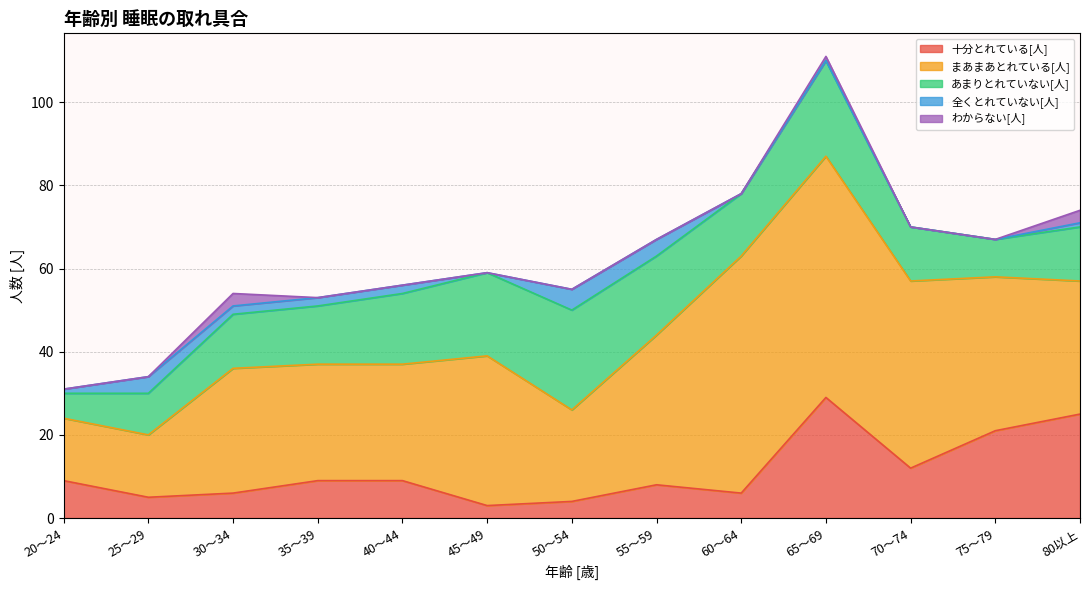

What is the value of the 十分とれている[人] point at the 7th from the left?

4